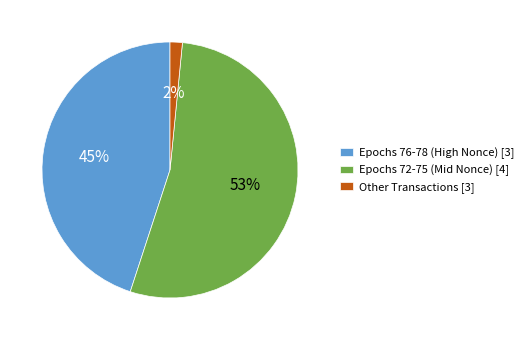

Rank the categories by value from lowest to highest.

Other Transactions [3], Epochs 76-78 (High Nonce) [3], Epochs 72-75 (Mid Nonce) [4]